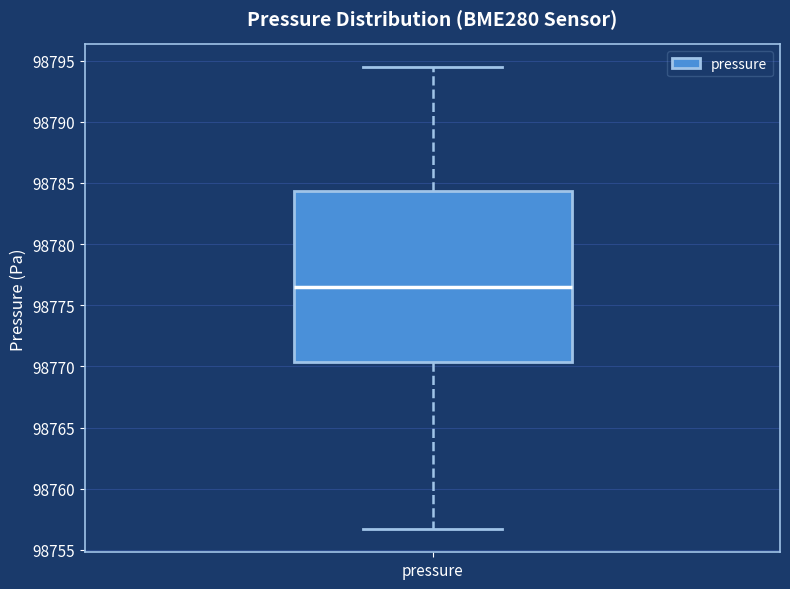

Where does the median line of the box for pressure sit on the y-axis? The values are not printed on the chart, so give them approximately, as read against the axis.

98776.5